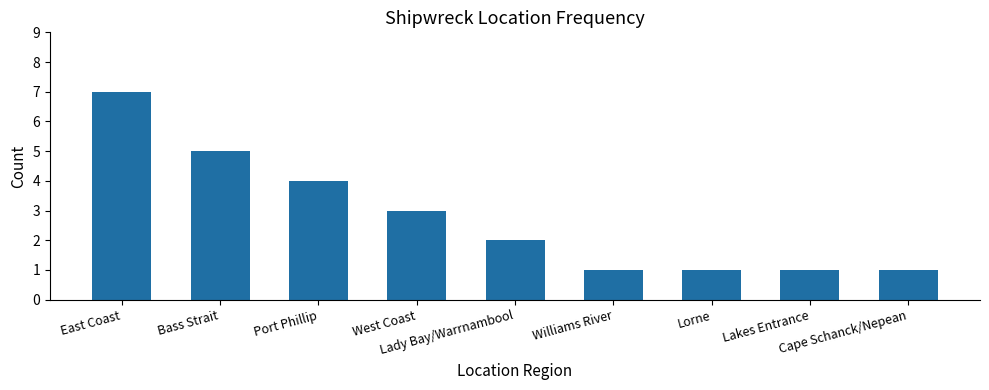

Approximately how many times larger is the value at Lorne compared to East Coast?

0.1